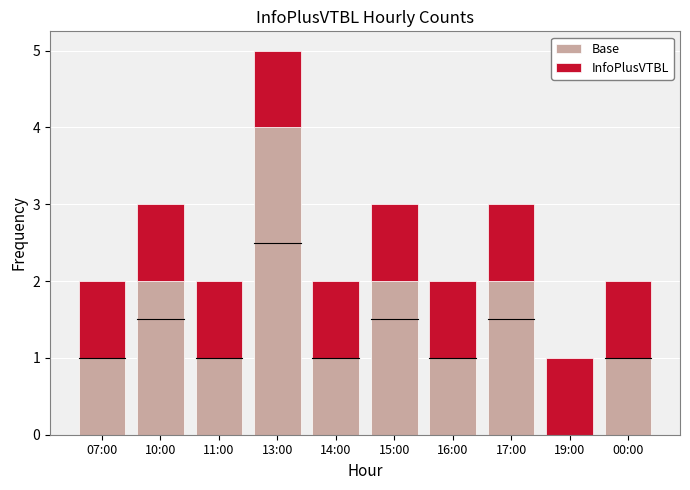

What is the sum of all Base values?

15